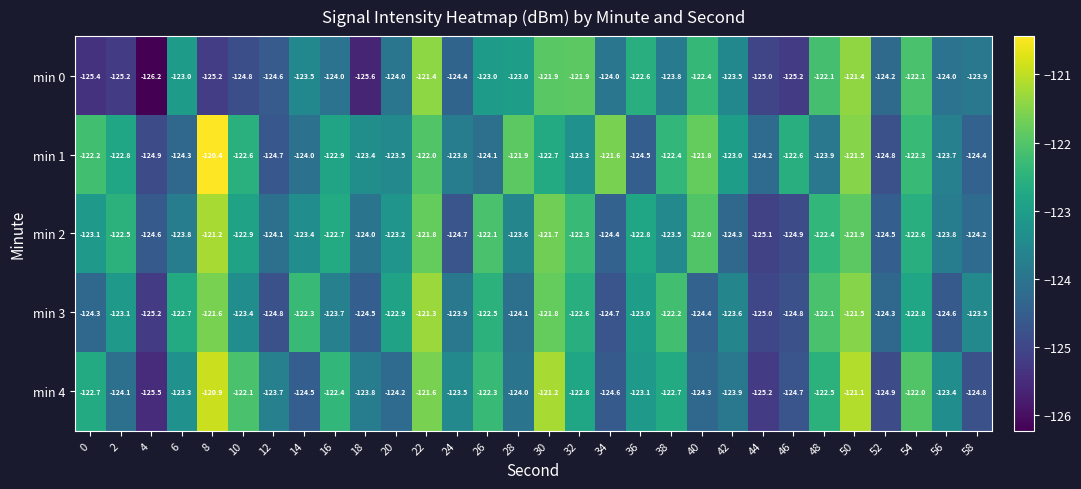

At which label does min 3 first exceed -123?

6